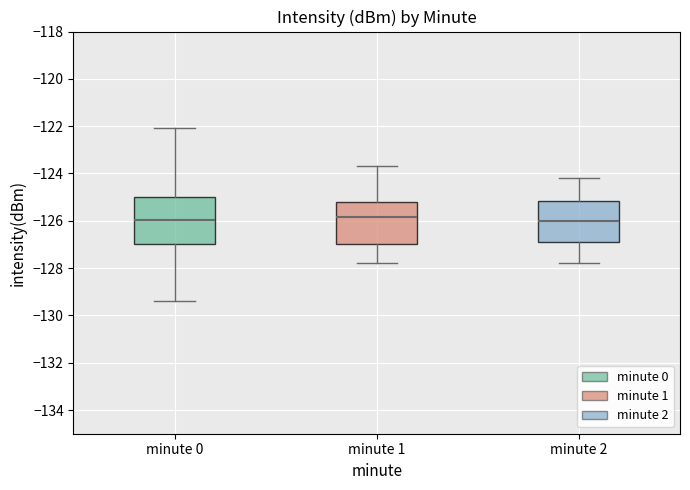

Reading left to right, transcribe this box plot: for each box, give where its median line is, the range the box spans, and where its two whiskers end, as read against the y-axis. The values are not printed on the chart, so give them approximately, as read against the axis.

minute 0: median -126.0, box -127.0 to -125.0, whiskers -129.4 to -122.0
minute 1: median -125.8, box -127.0 to -125.2, whiskers -127.8 to -123.6
minute 2: median -126.0, box -126.8 to -125.2, whiskers -127.8 to -124.2